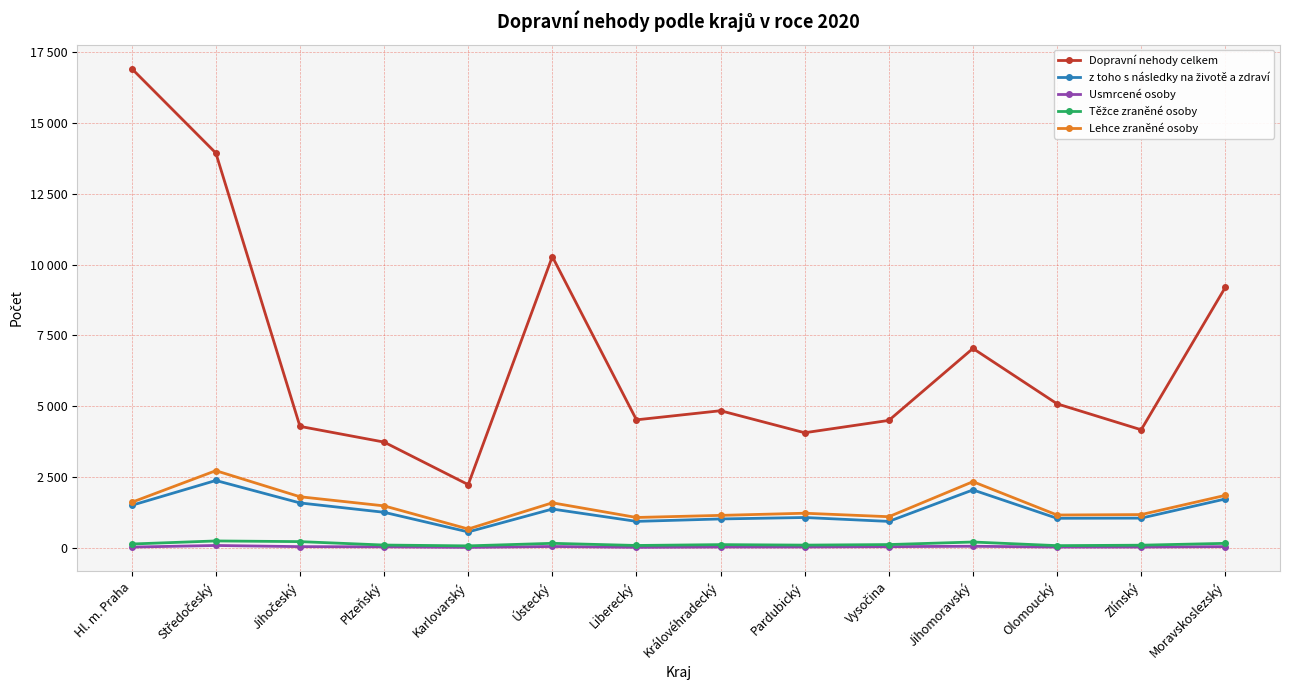

True or false: Dopravní nehody celkem has a value of 9697 at Středočeský.

False